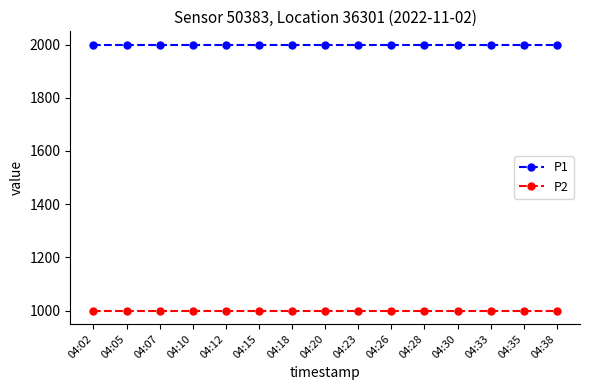

Is the value of P2 at 04:10 greater than the value of P1 at 04:15?

No